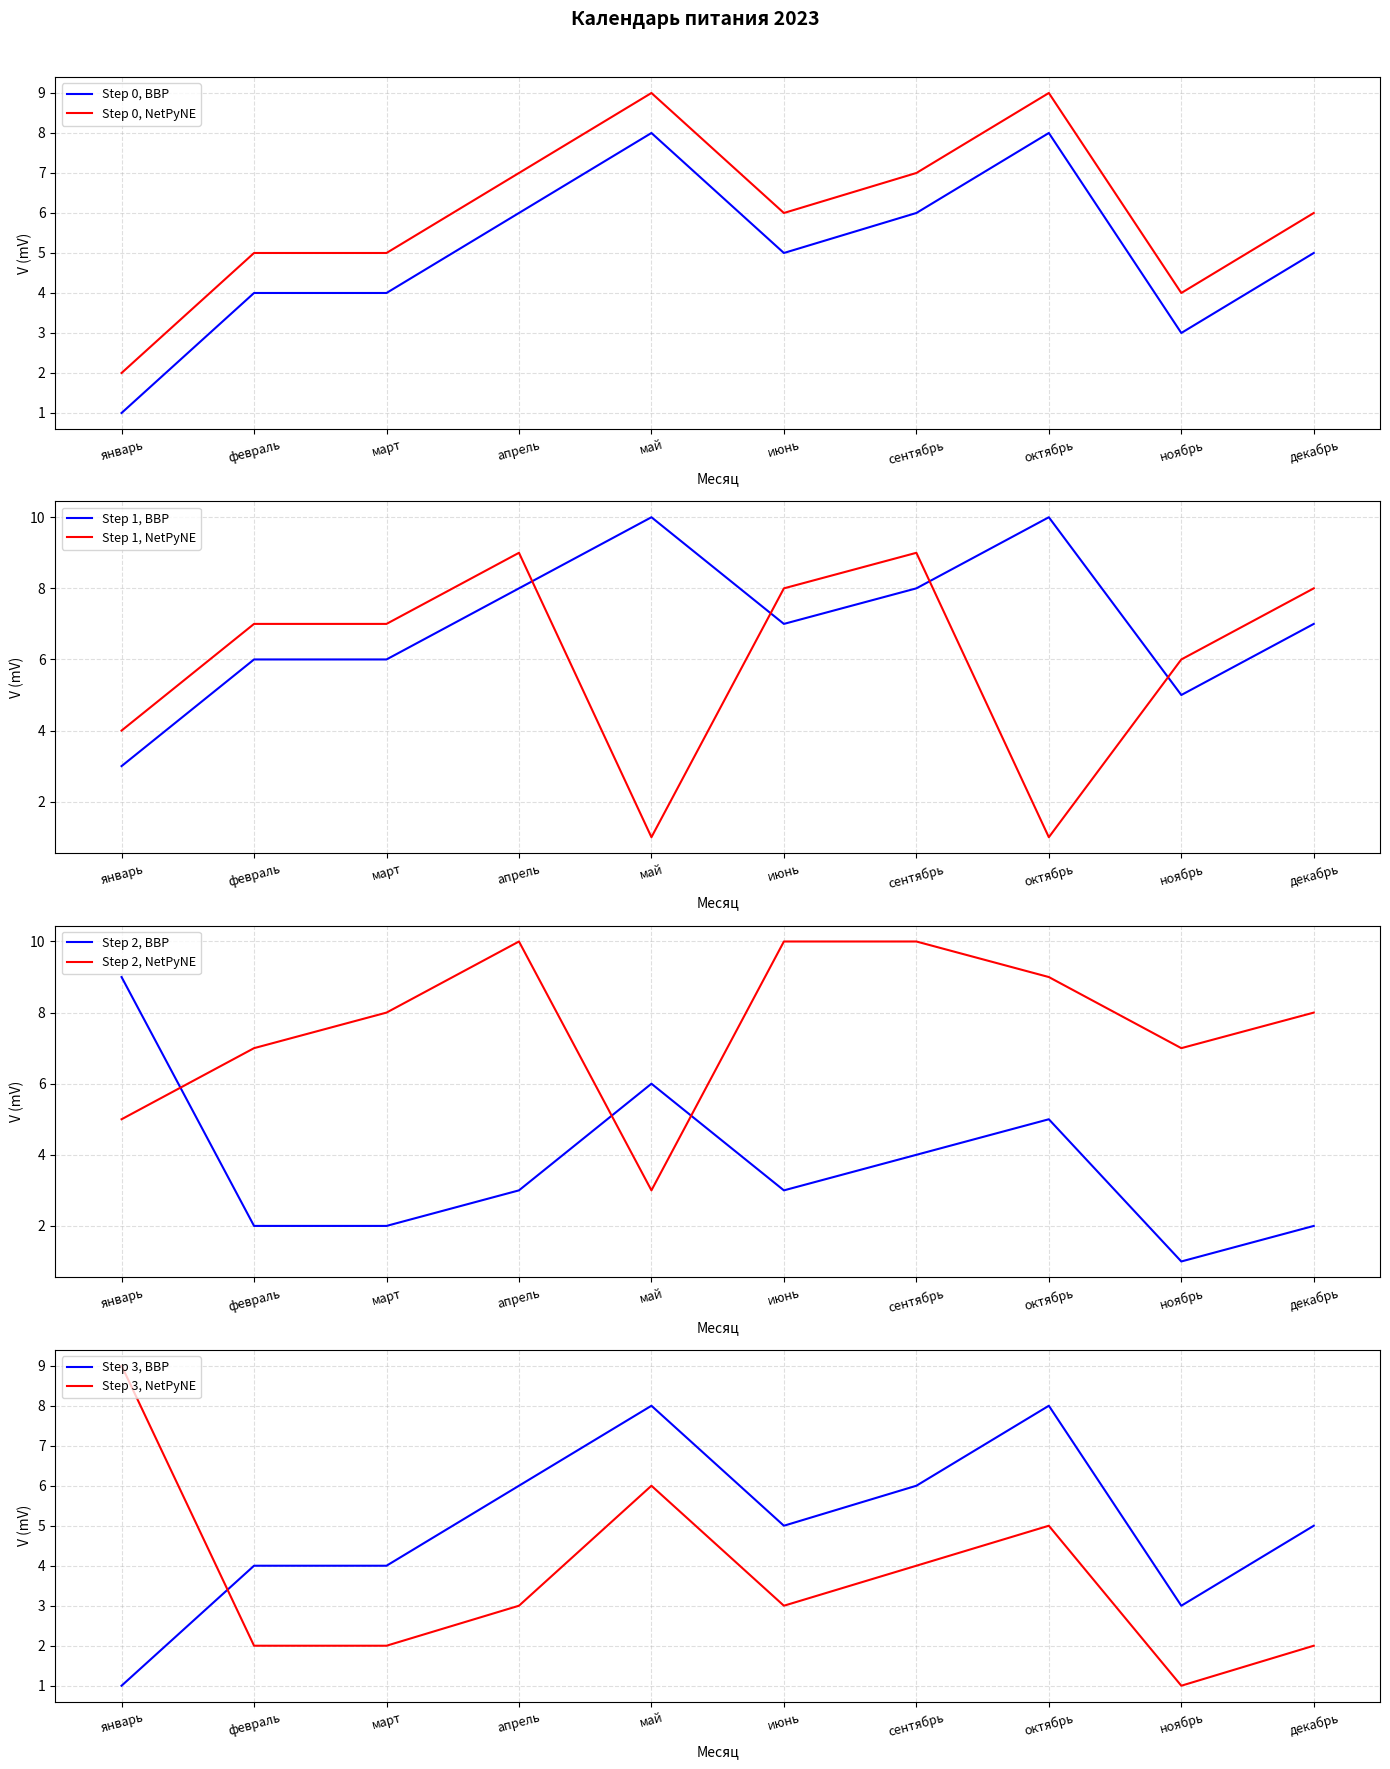

The Step 2, BBP series shows 1 at апрель. True or false?

False